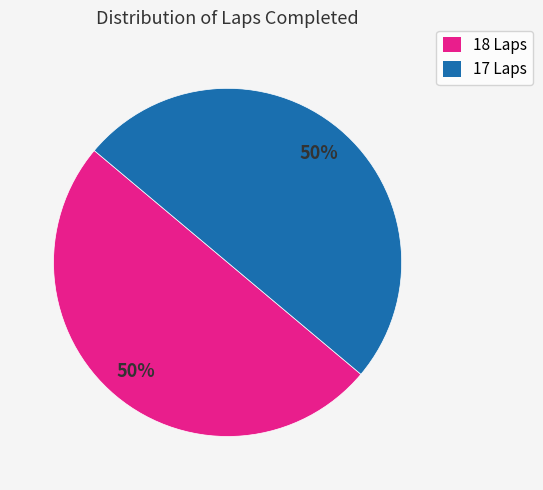

How many slices are in this pie chart?

2